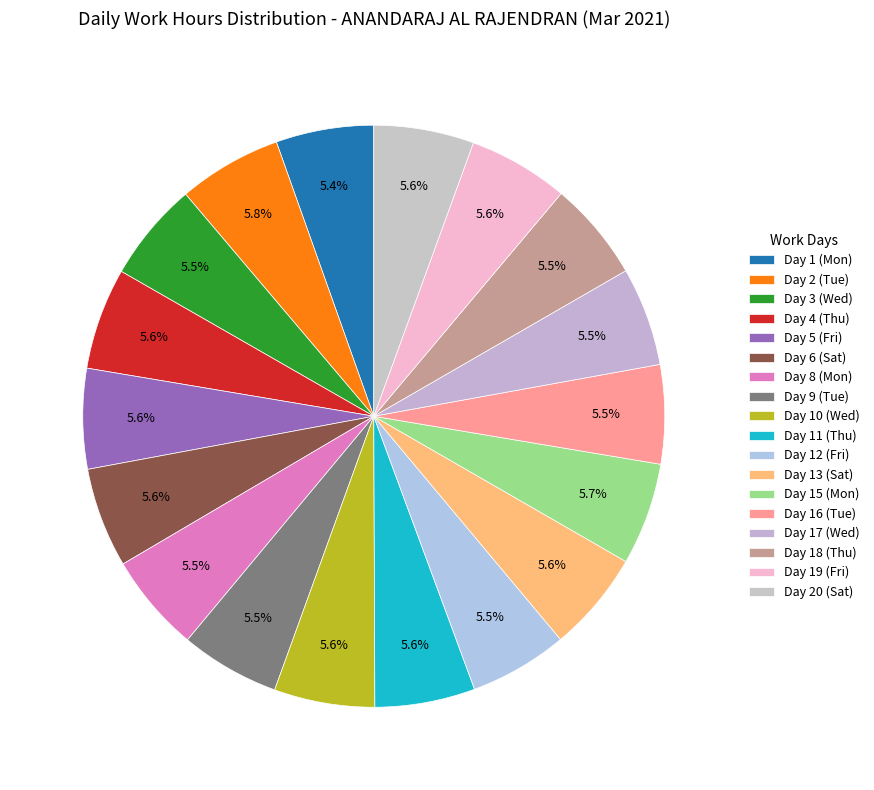

Does Day 5 (Fri) account for over 50% of the chart?

No